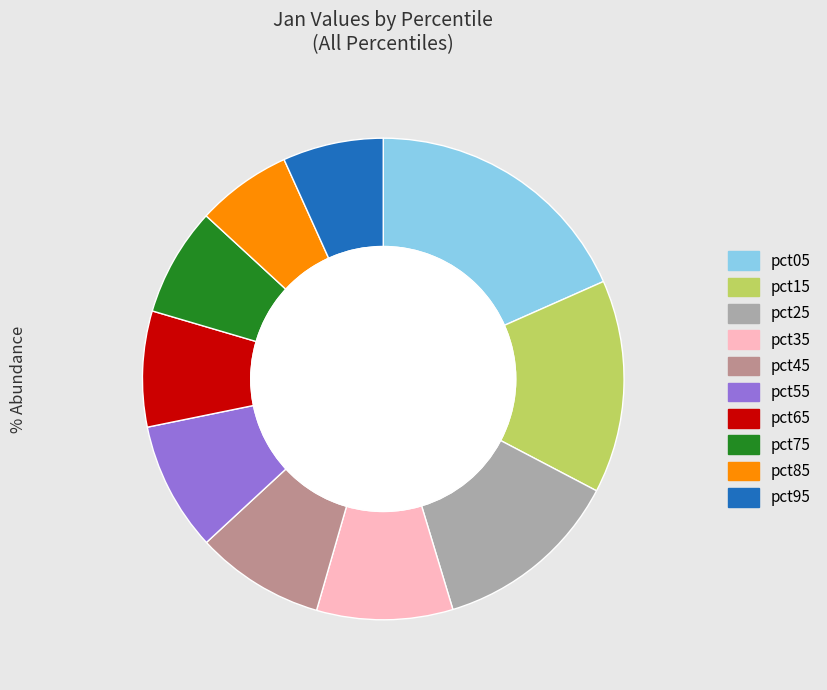

Is it true that pct25 is 13% of the pie?

True